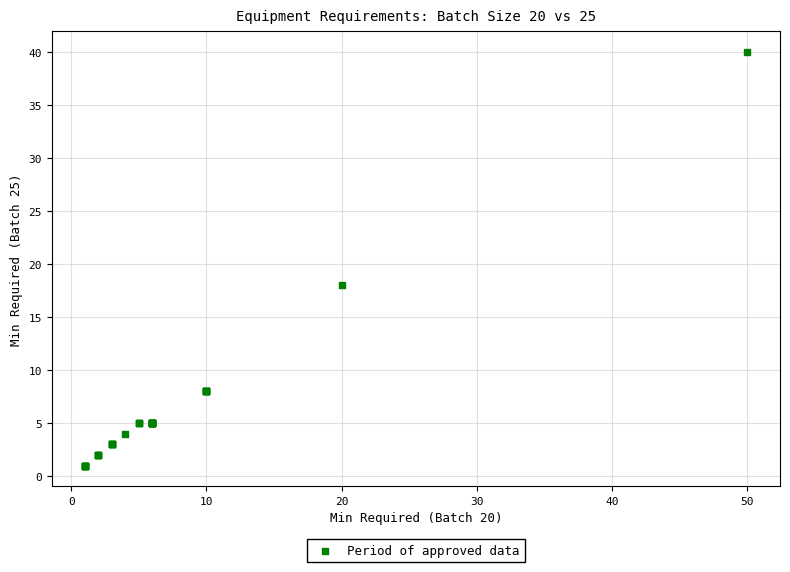

What Y value in the scatter plot is closest to 20?

18